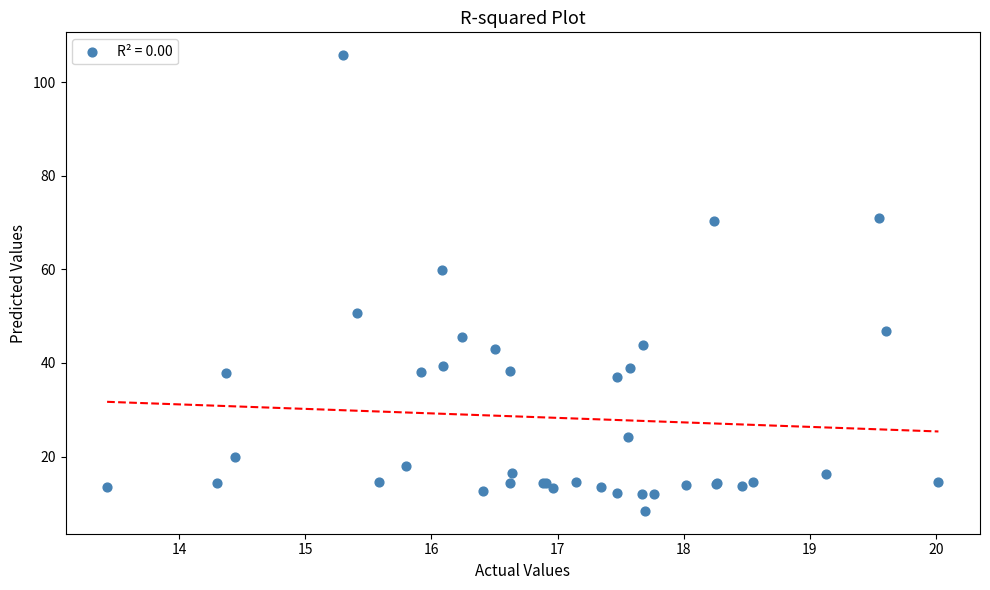

What Y value in the scatter plot is closest to 57?

59.9